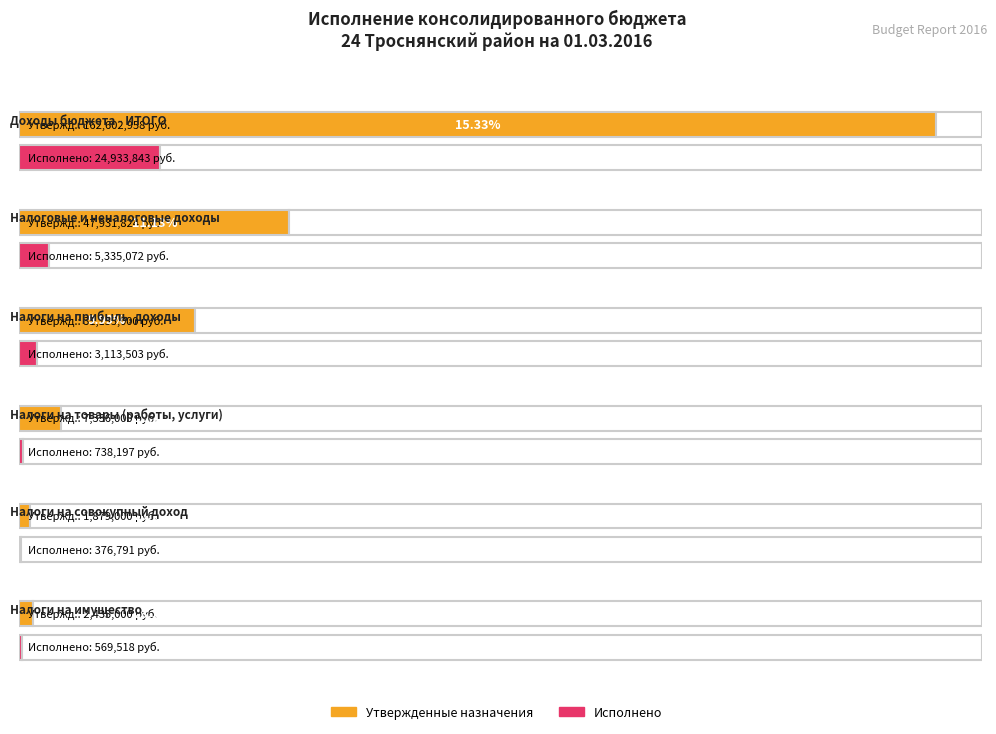

How many bars are there in each group?

2